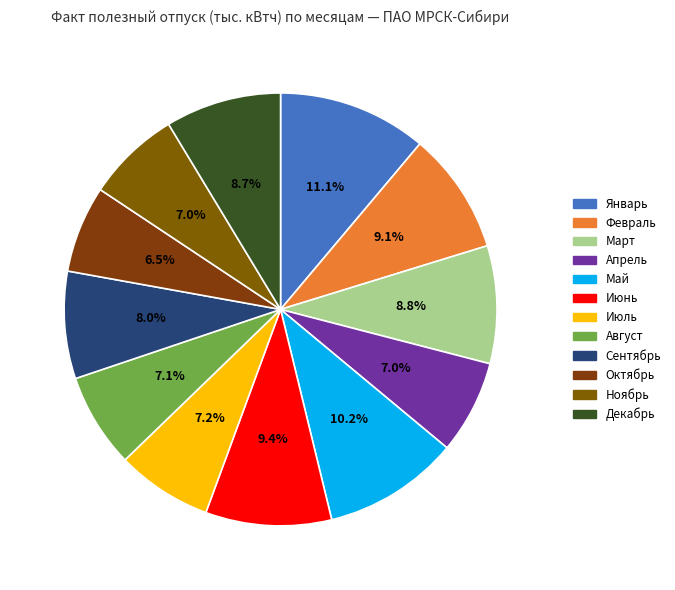

Is Июль the majority of the pie?

No